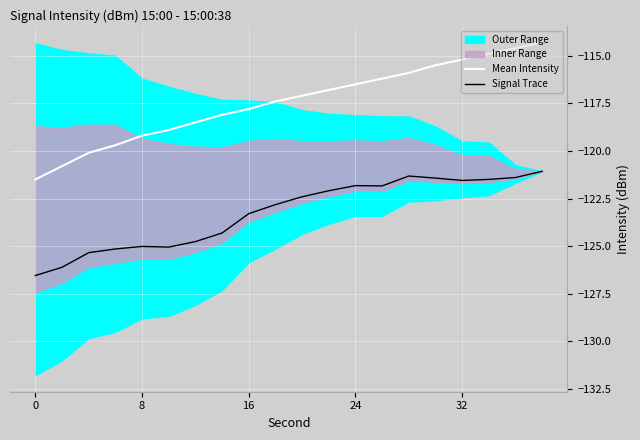

Is it true that Mean Intensity equals -115.2 at 32?

True